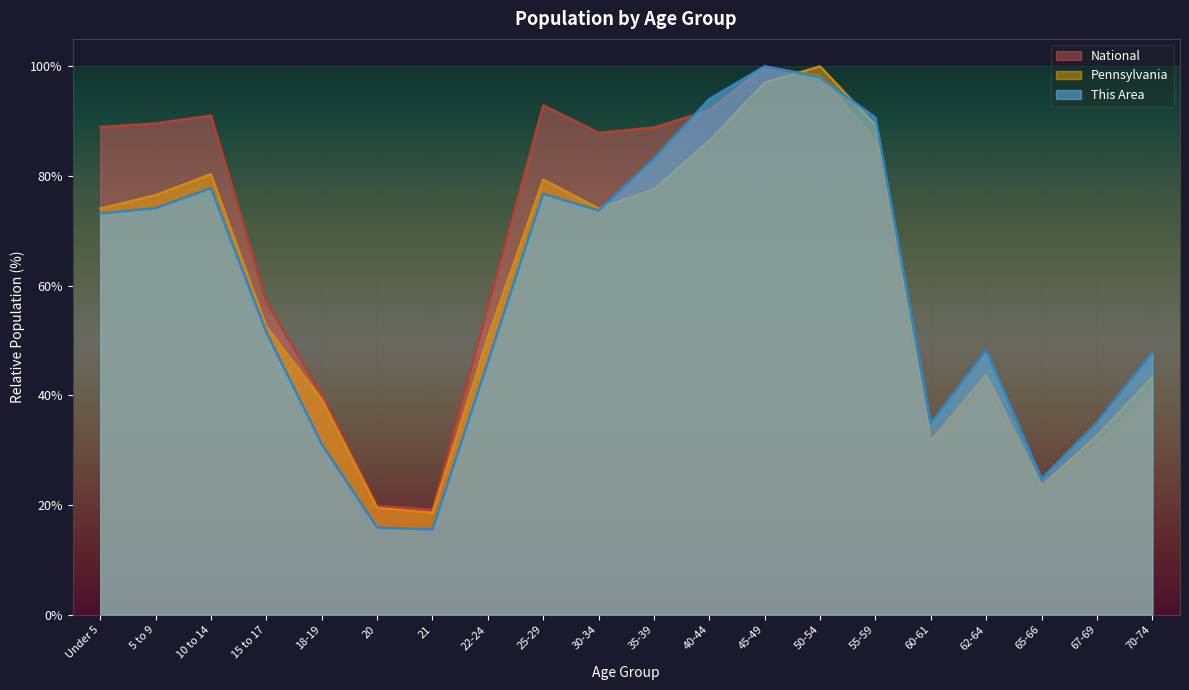

Does the chart display data point markers on the line(s)?

No